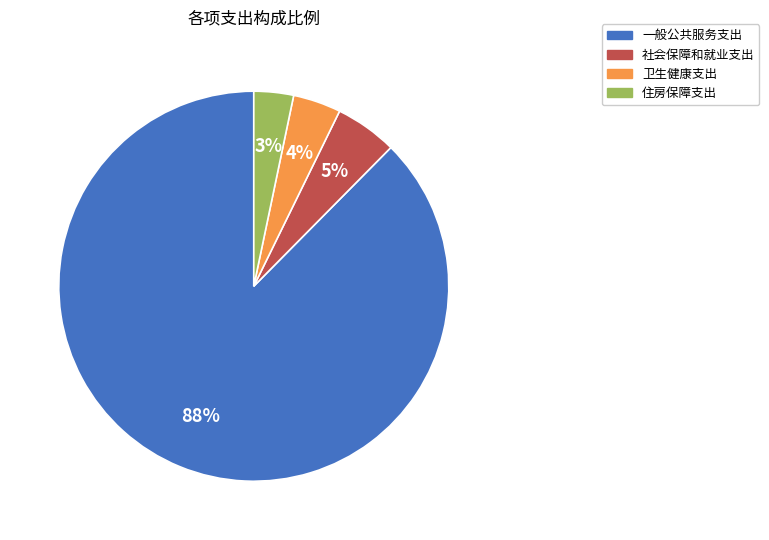

Is the sum of 住房保障支出 and 卫生健康支出 greater than half?

No